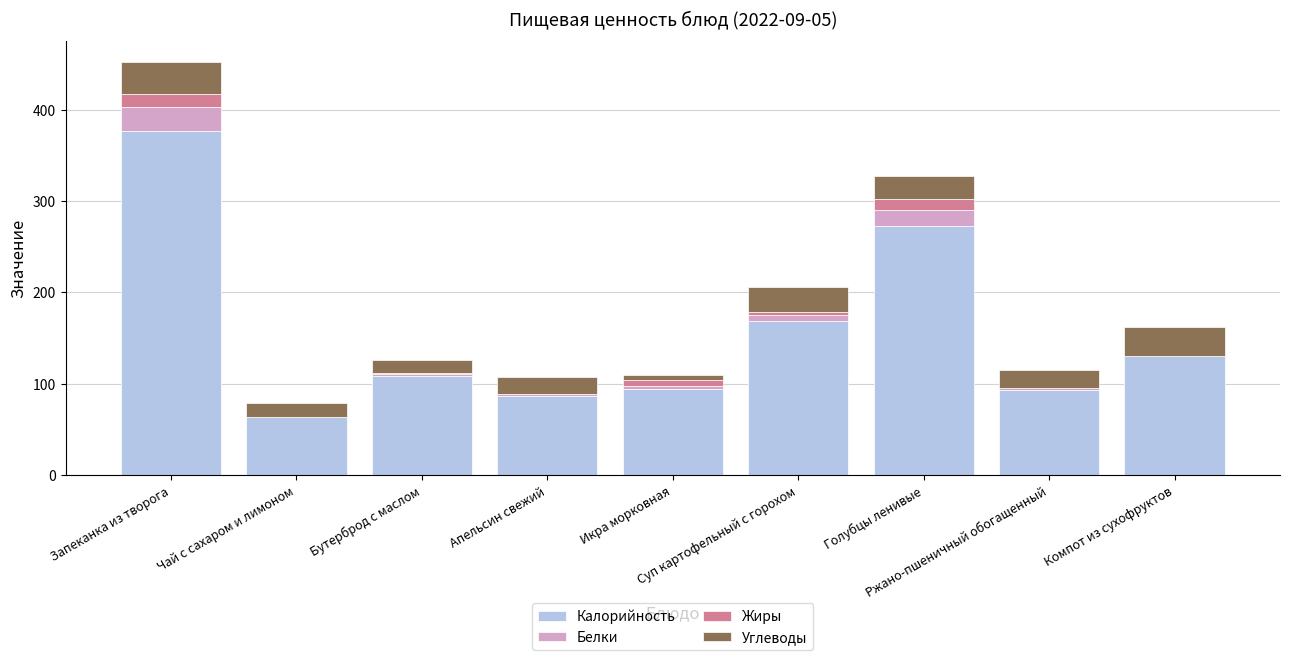

What is the highest value of the Калорийность series?

376.4